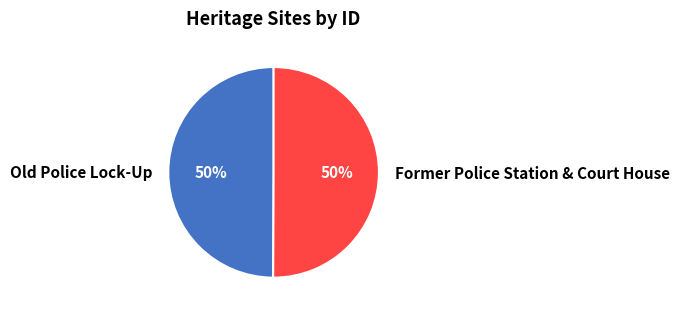

To the nearest percent, what portion does Old Police Lock-Up represent?

50%